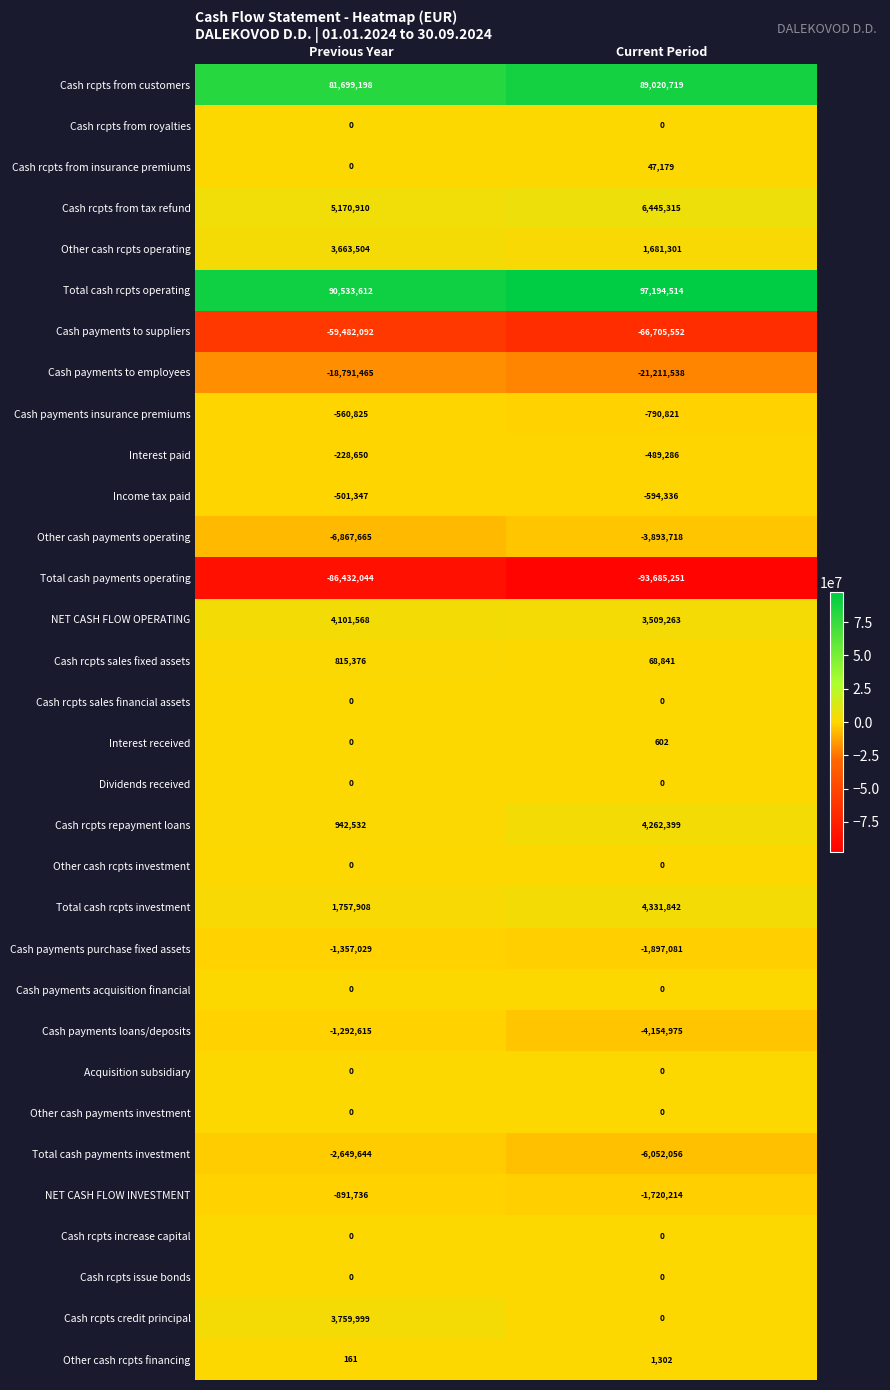

What is the difference between the highest and lowest values at Previous Year?

176965656